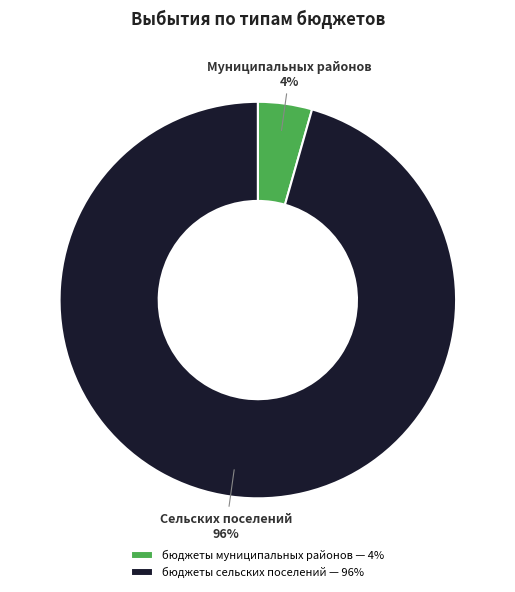

To the nearest percent, what portion does бюджеты сельских поселений represent?

96%